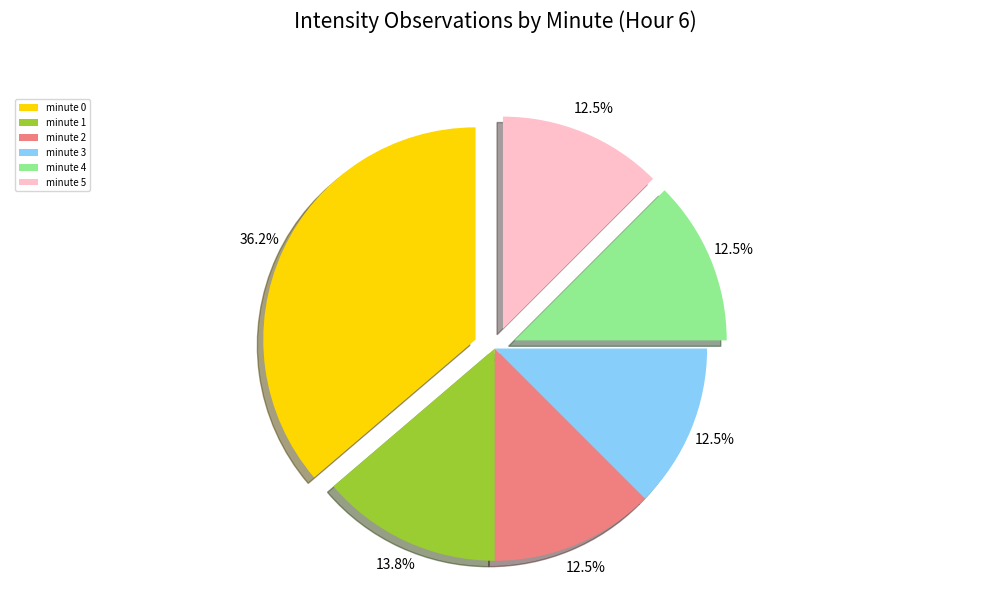

What percentage is NOT represented by minute 3?

87.5%